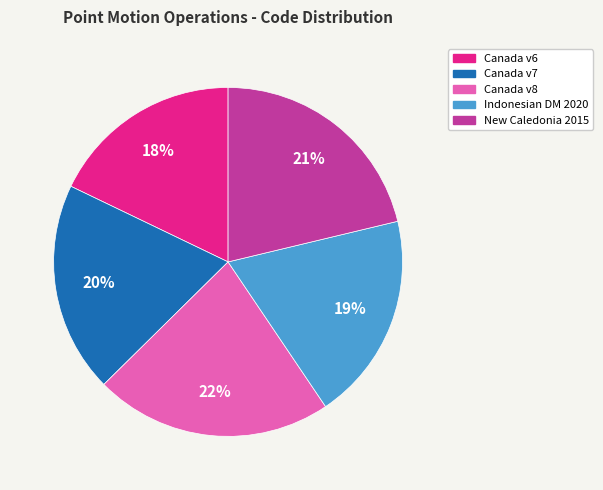

Does any single category account for the majority?

No